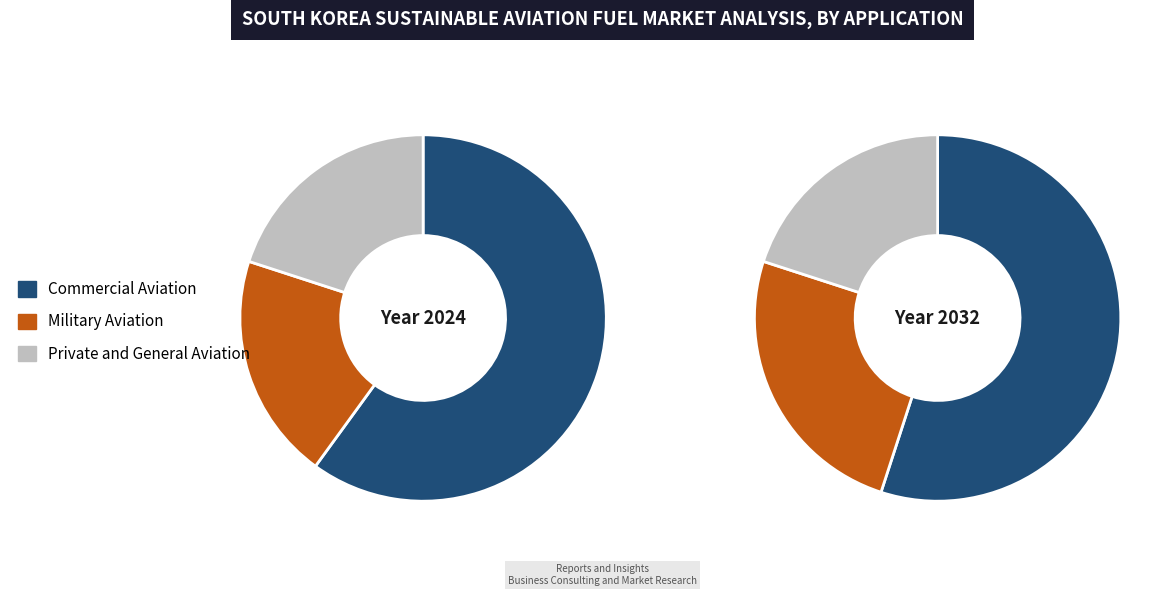

How many segments does this pie chart have?

3